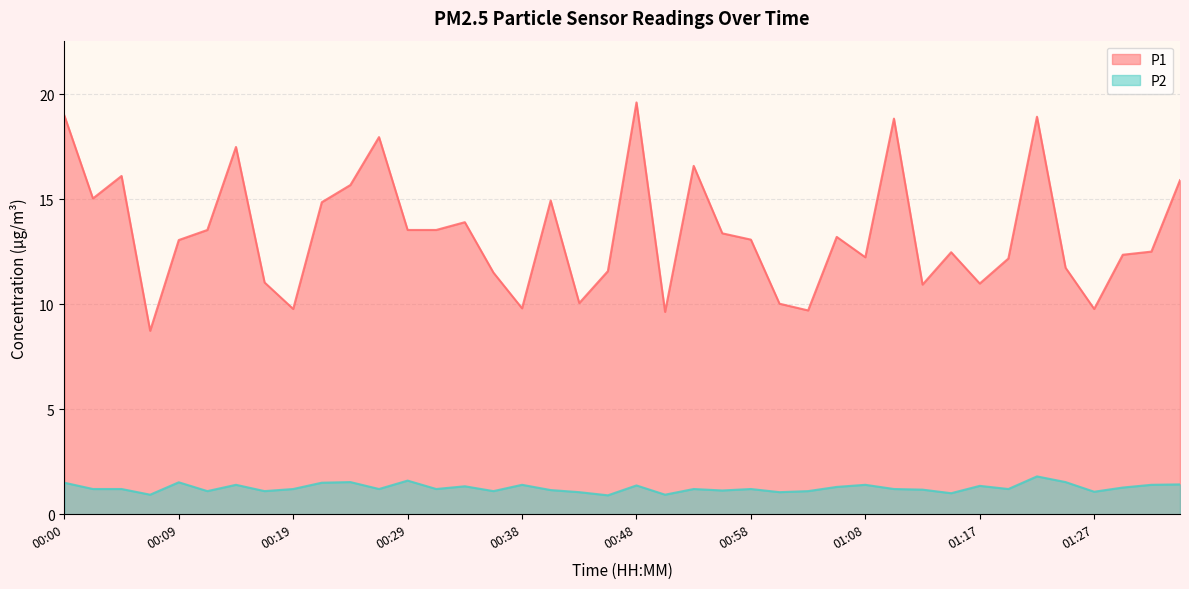

True or false: P1 has a value of 2.5 at 00:43.

False